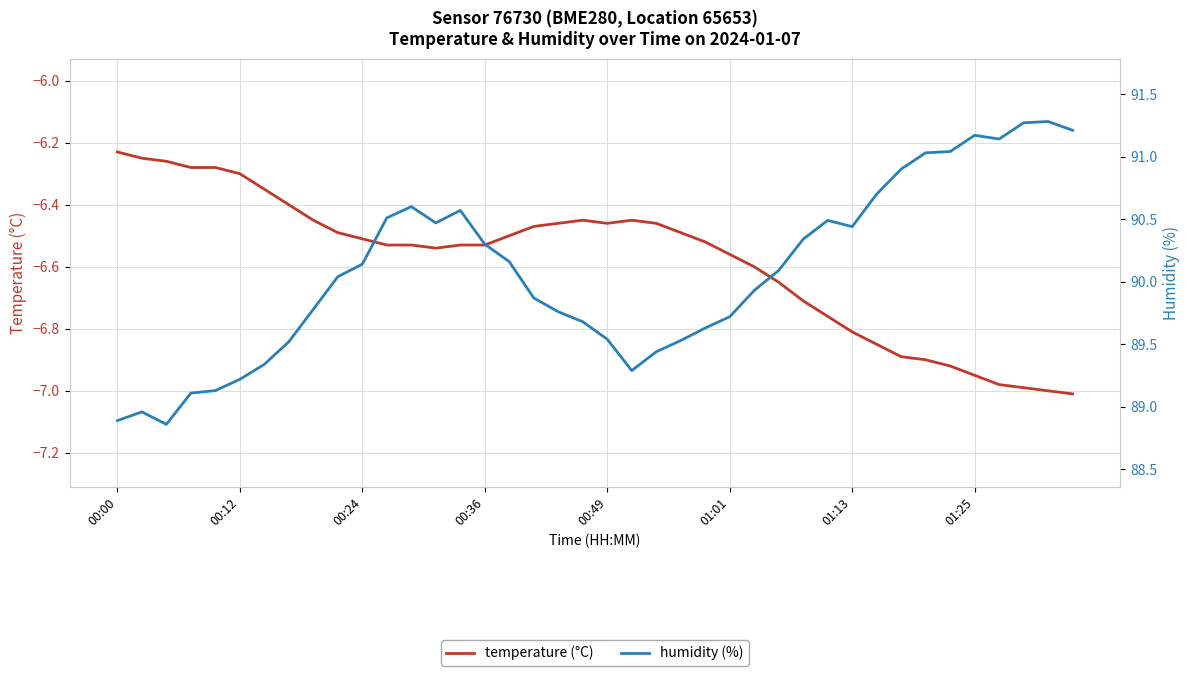

The value of temperature (°C) at 33 is -6.9. True or false?

True